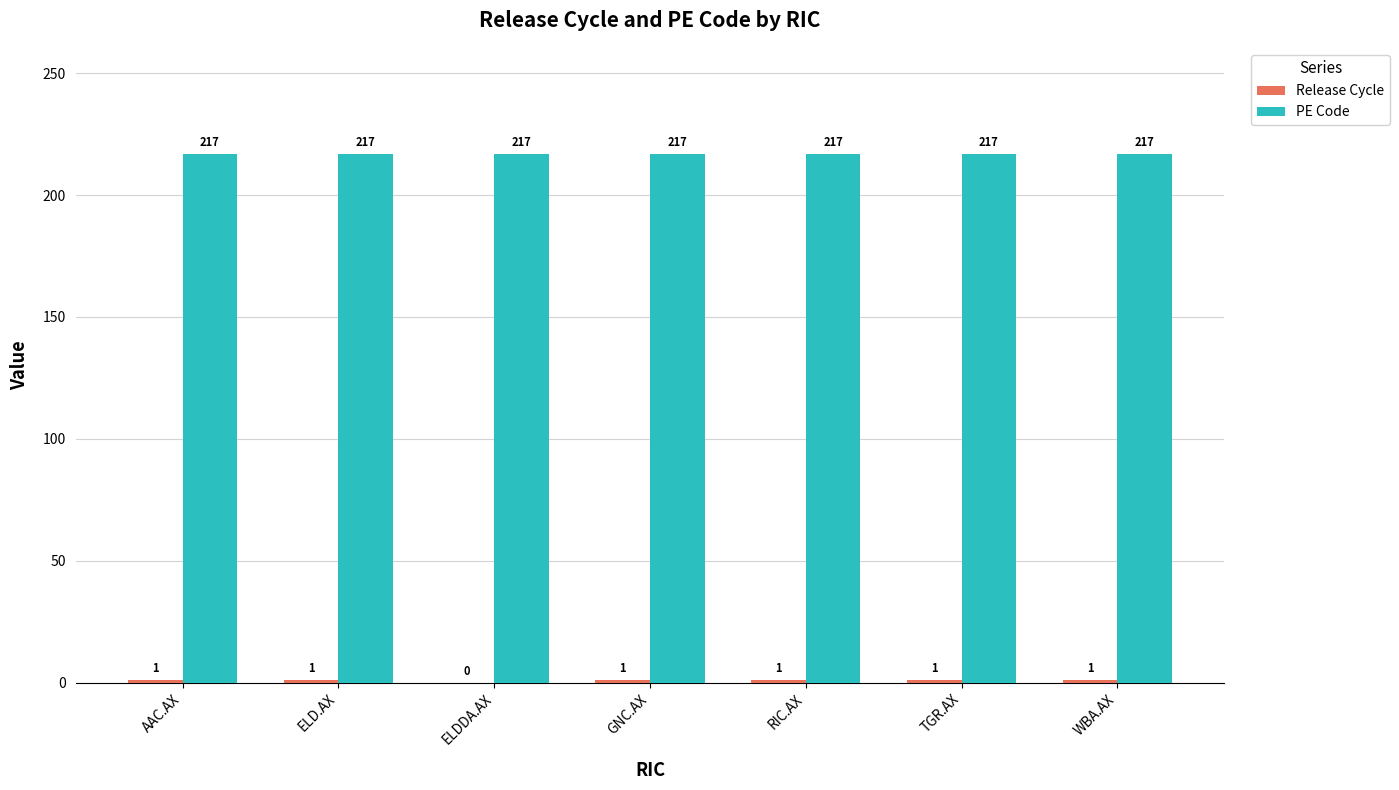

What is the highest value of the PE Code series?

217